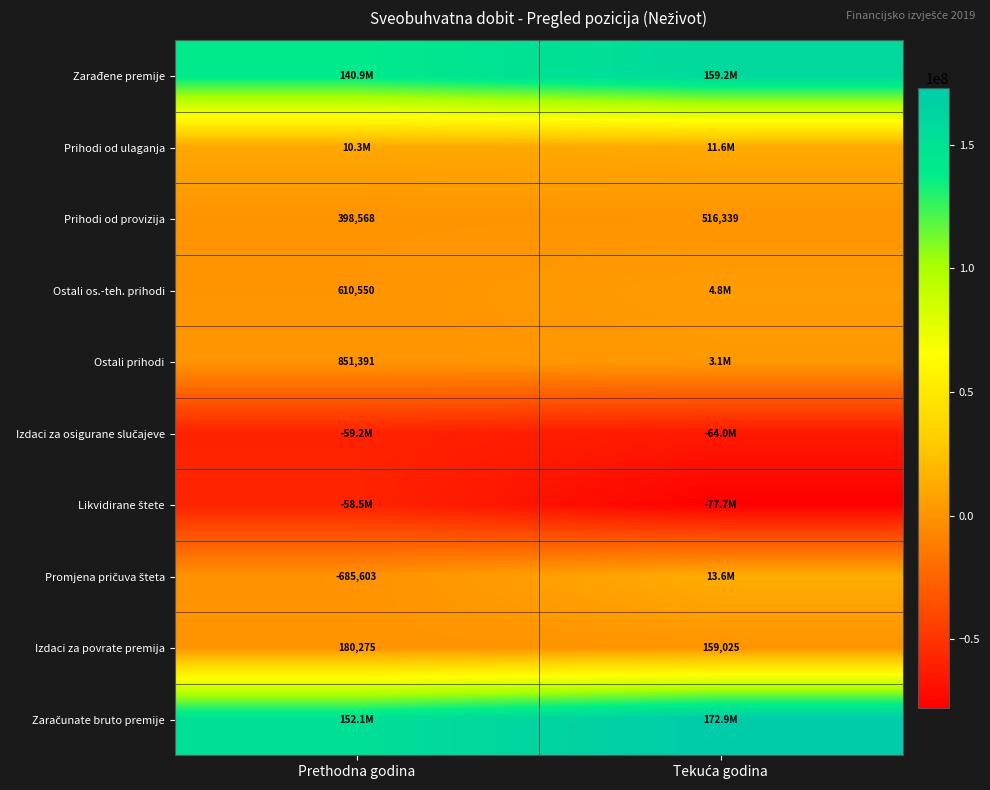

How many distinct data groups are displayed?

10